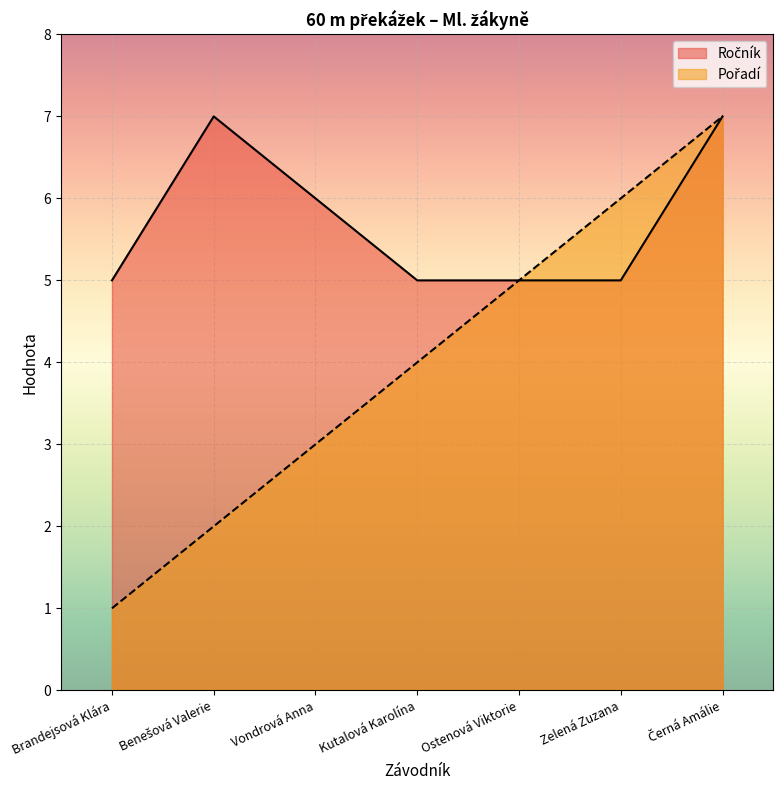

Between Ostenová Viktorie and Černá Amálie, which is larger?

Černá Amálie